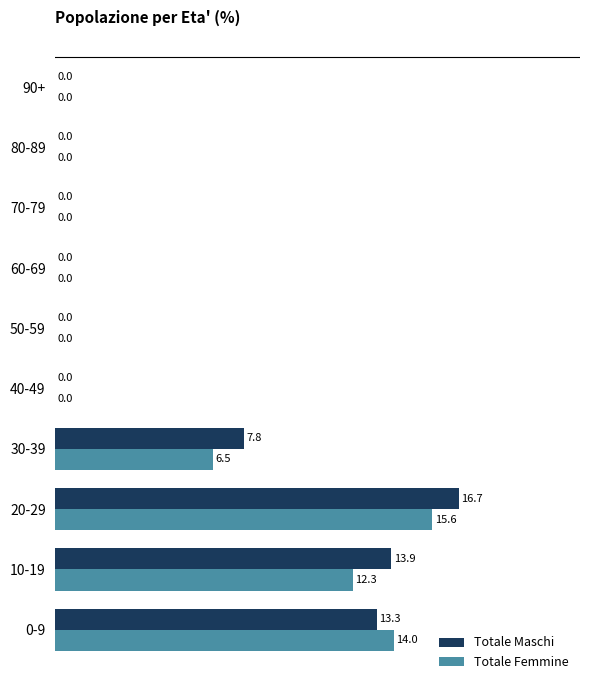

Which series has the largest total across all categories?

Totale Maschi